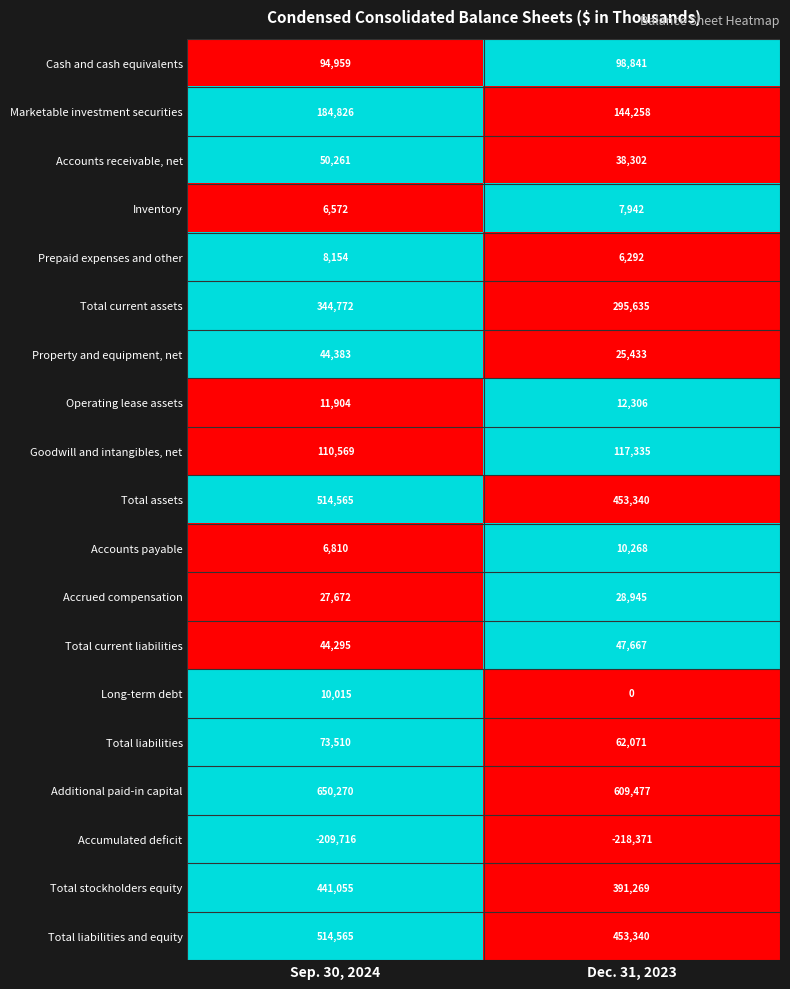

True or false: Inventory has a value of 6572 at Sep. 30, 2024.

True